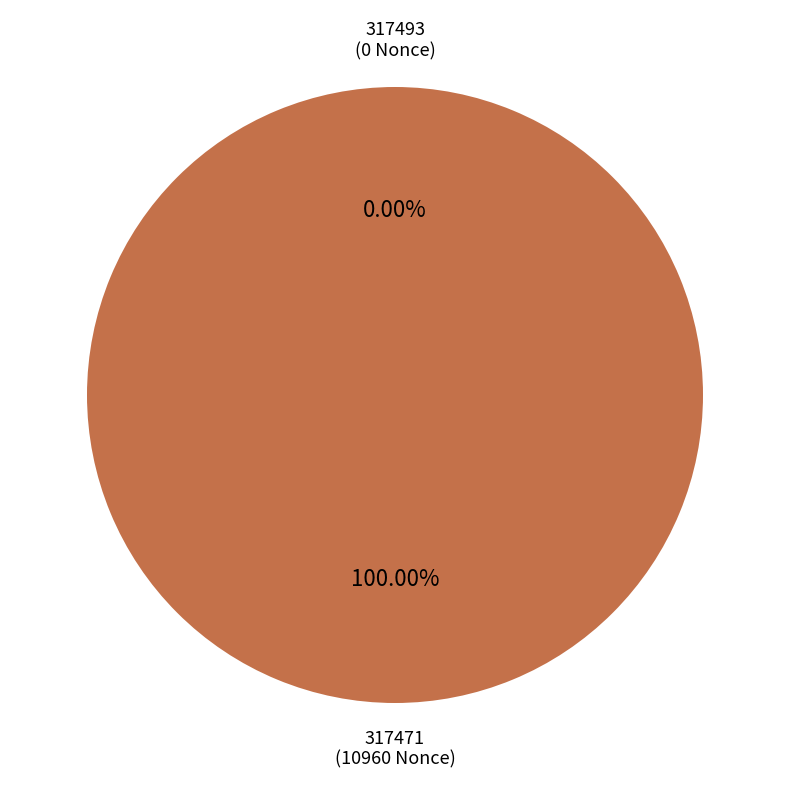

Between 317471 and 317493, which is larger?

317471